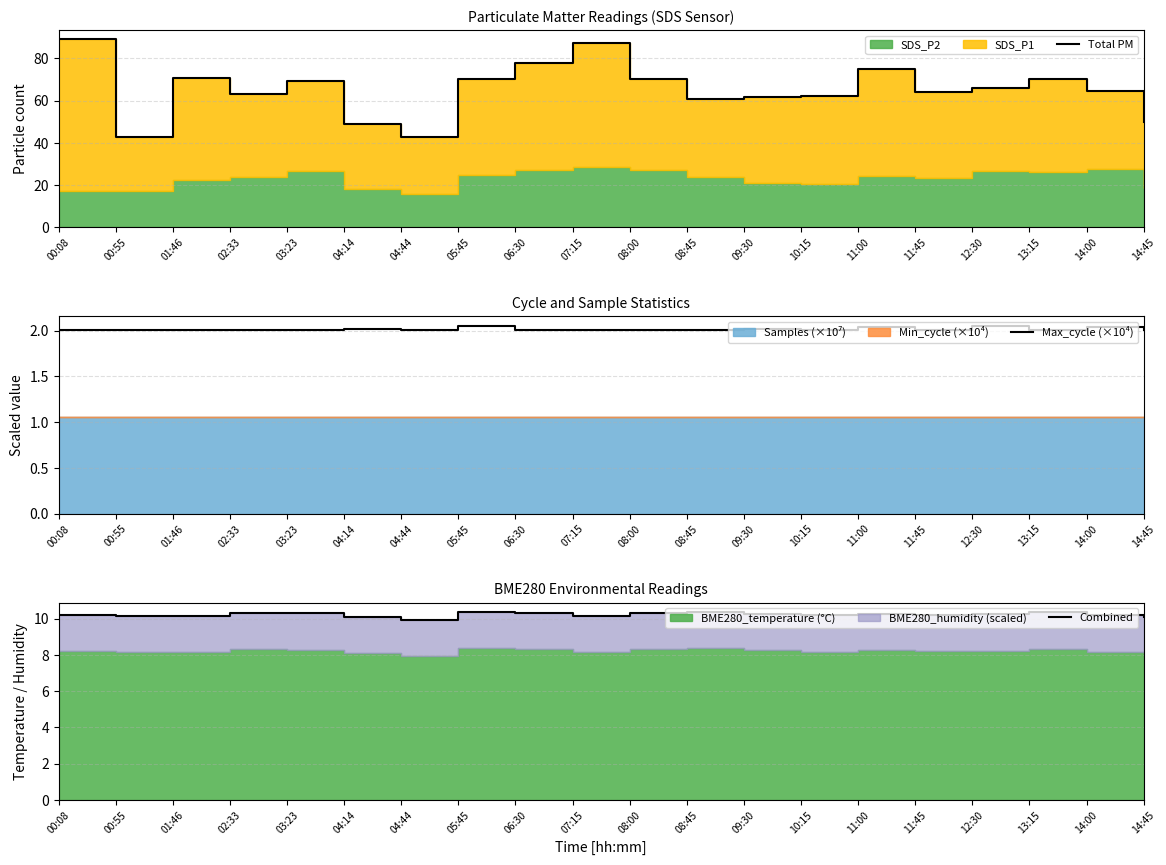

What is the maximum value for Total PM?

89.0